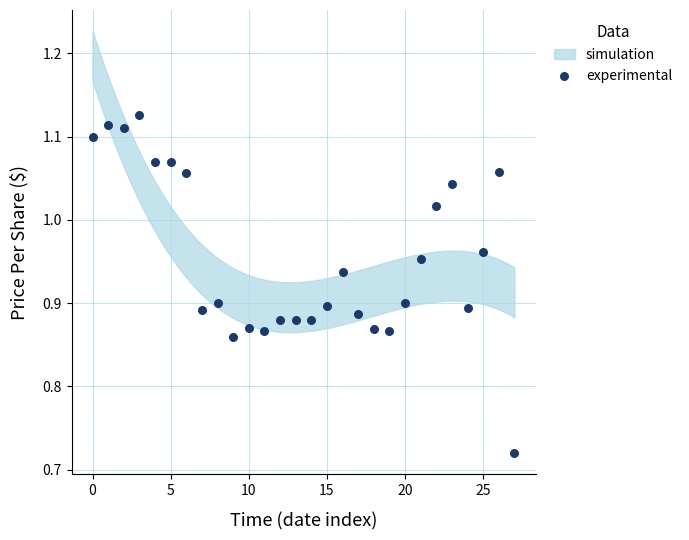

What is the range of X values (max minus min)?

27.0